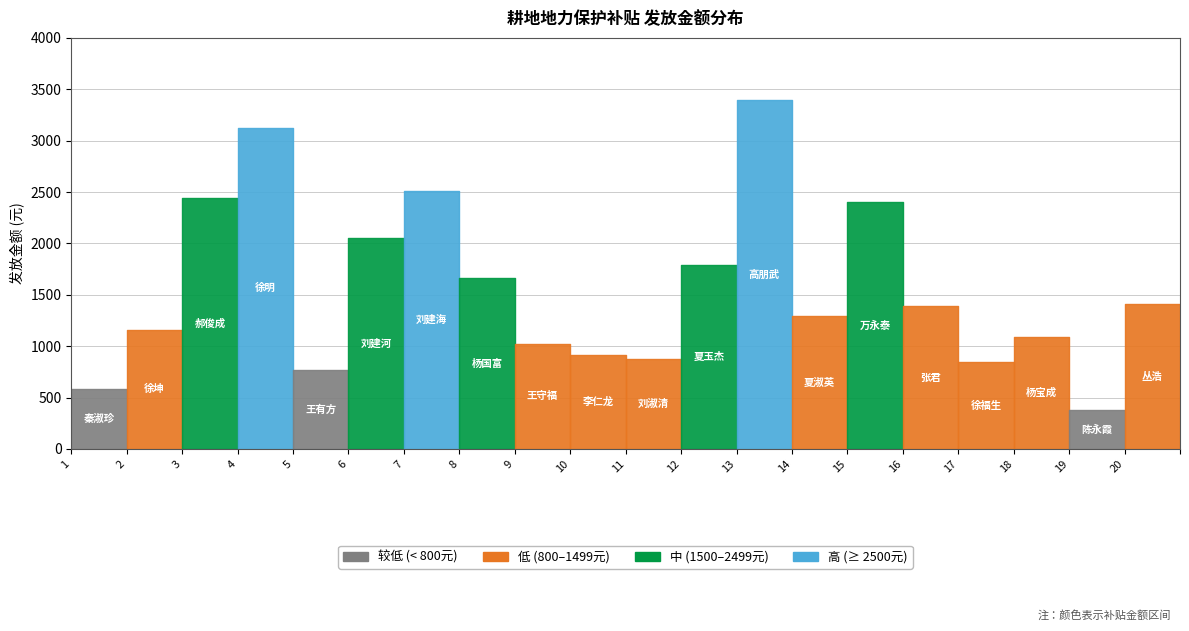

Reading left to right, extract all data points from this chart.

秦淑珍=586.4	徐坤=1158.7	郝俊成=2444.9	徐明=3126.8	王有方=764.1	刘建河=2051.1	刘建海=2511.5	杨国富=1662.0	王守福=1025.6	李仁龙=917.5	刘淑清=879.2	夏玉杰=1792.8	高朋武=3391.4	夏淑英=1294.1	万永泰=2398.7	张君=1392.0	徐福生=842.4	杨宝成=1088.2	陈永霞=375.8	丛浩=1406.8